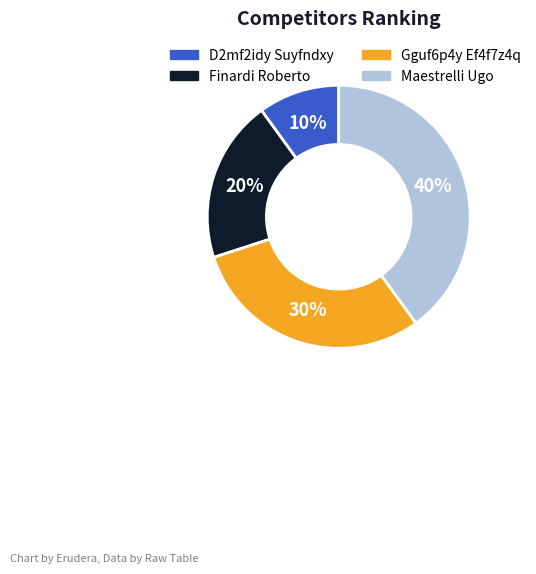

To the nearest percent, what is the difference between the Maestrelli Ugo and Finardi Roberto slice percentages?

20%